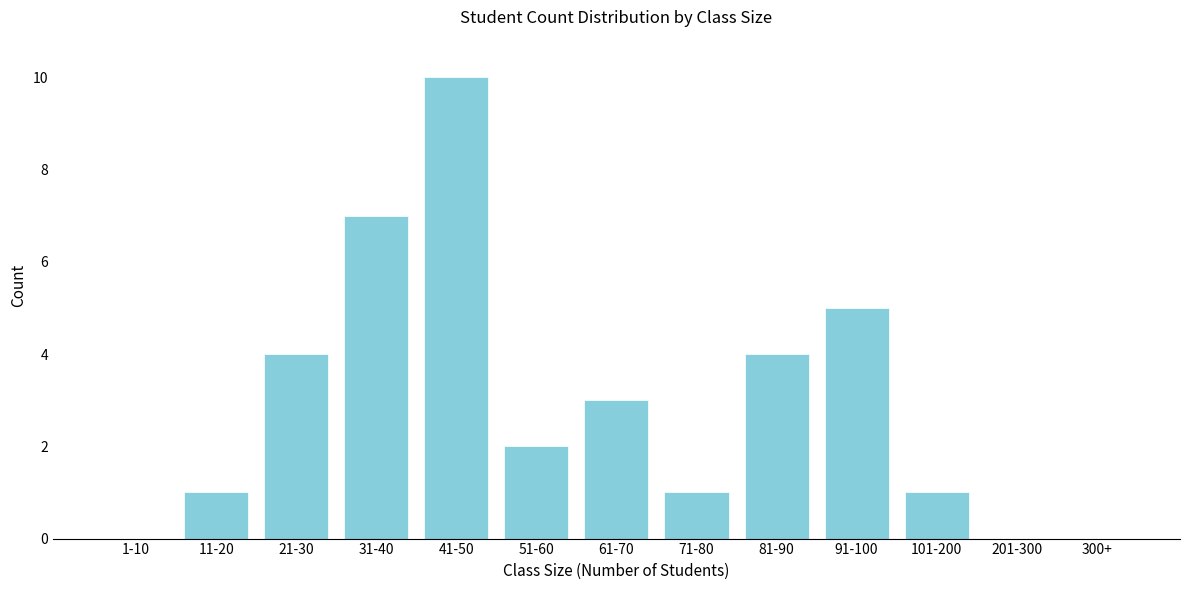

Reading left to right, list all the values displayed in this chart.

1-10=0	11-20=1	21-30=4	31-40=7	41-50=10	51-60=2	61-70=3	71-80=1	81-90=4	91-100=5	101-200=1	201-300=0	300+=0